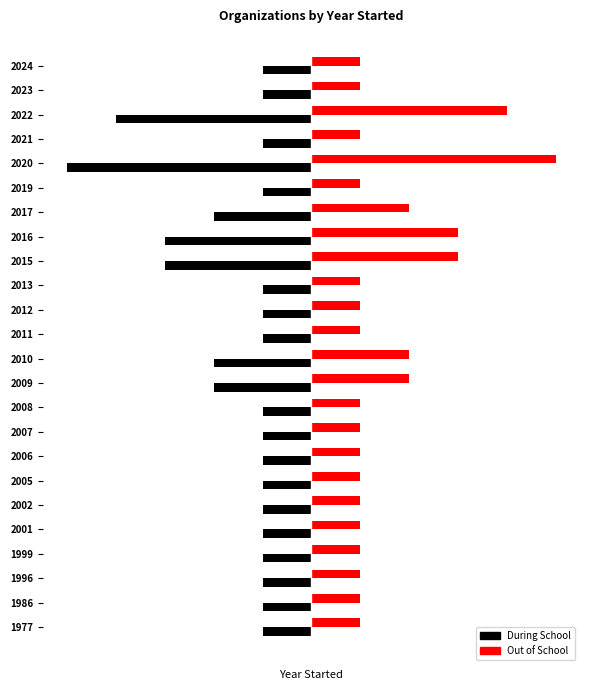

At which label is During School closest to -3?

2015